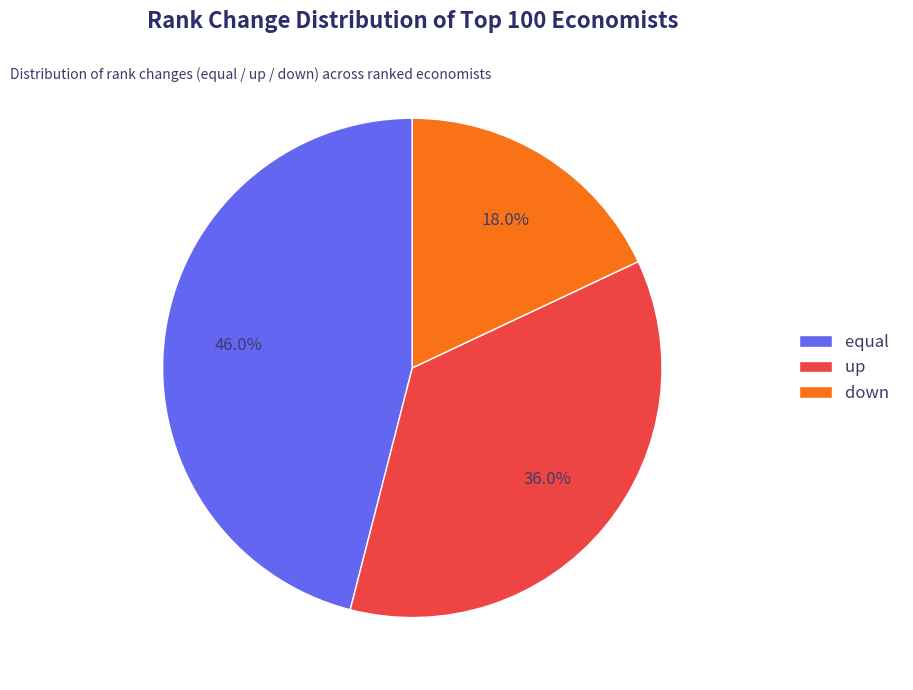

To the nearest percent, what percentage of the pie is equal?

46%